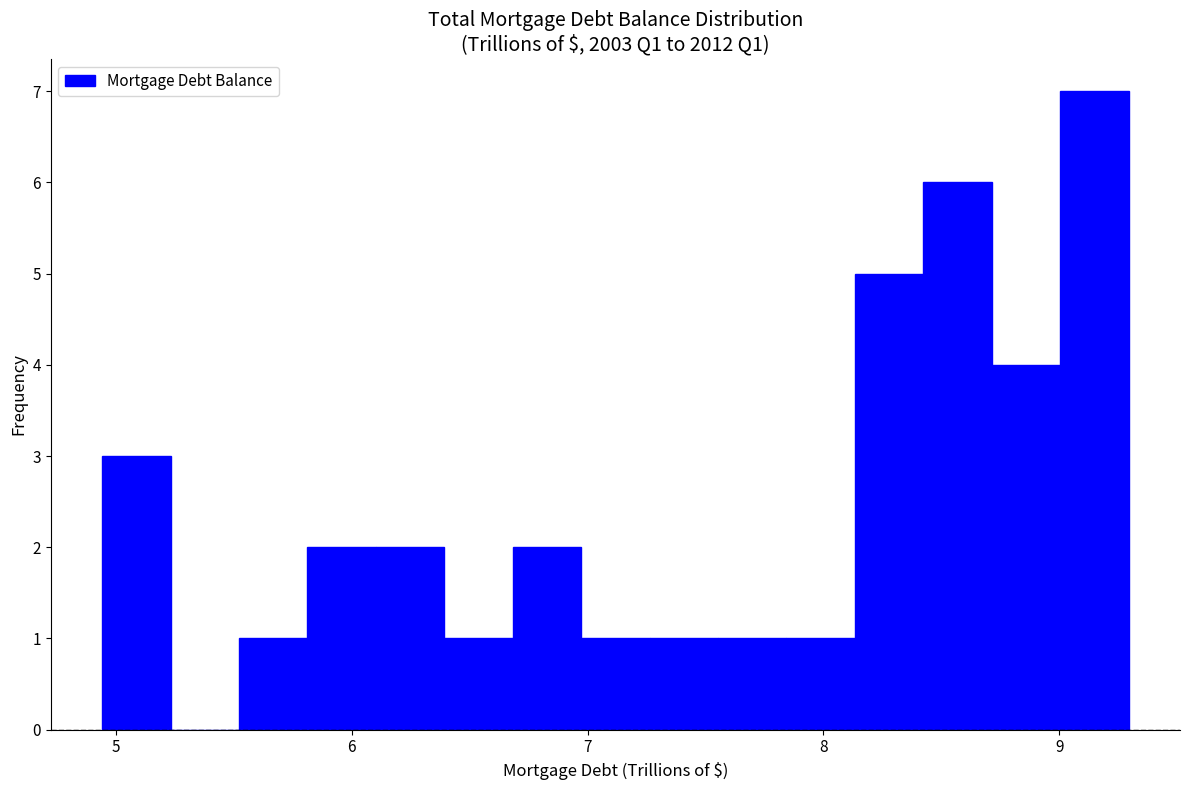

Read against the x-axis, roughly where is the centre of the tallest bar?

9.1